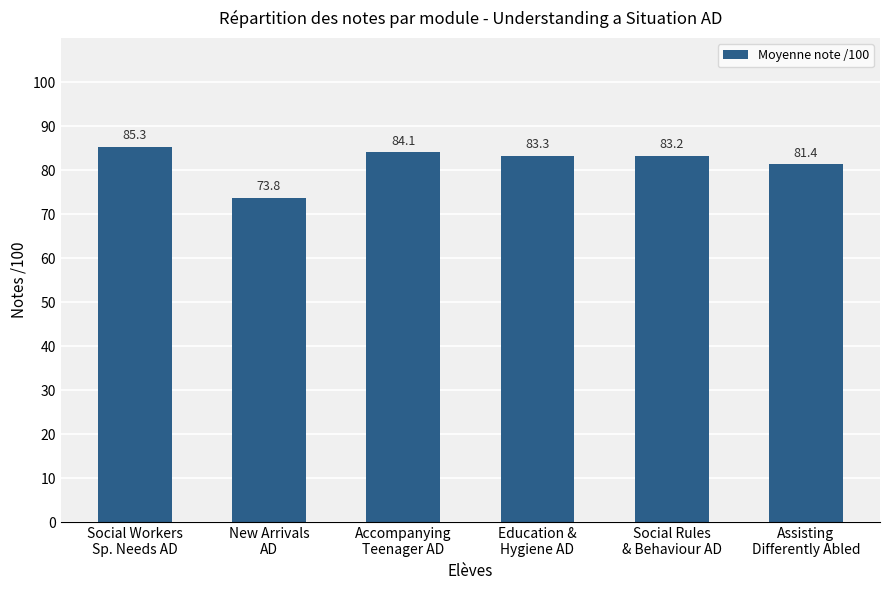

What is the change in value from Social Workers
Sp. Needs AD to Accompanying
Teenager AD?

-1.3